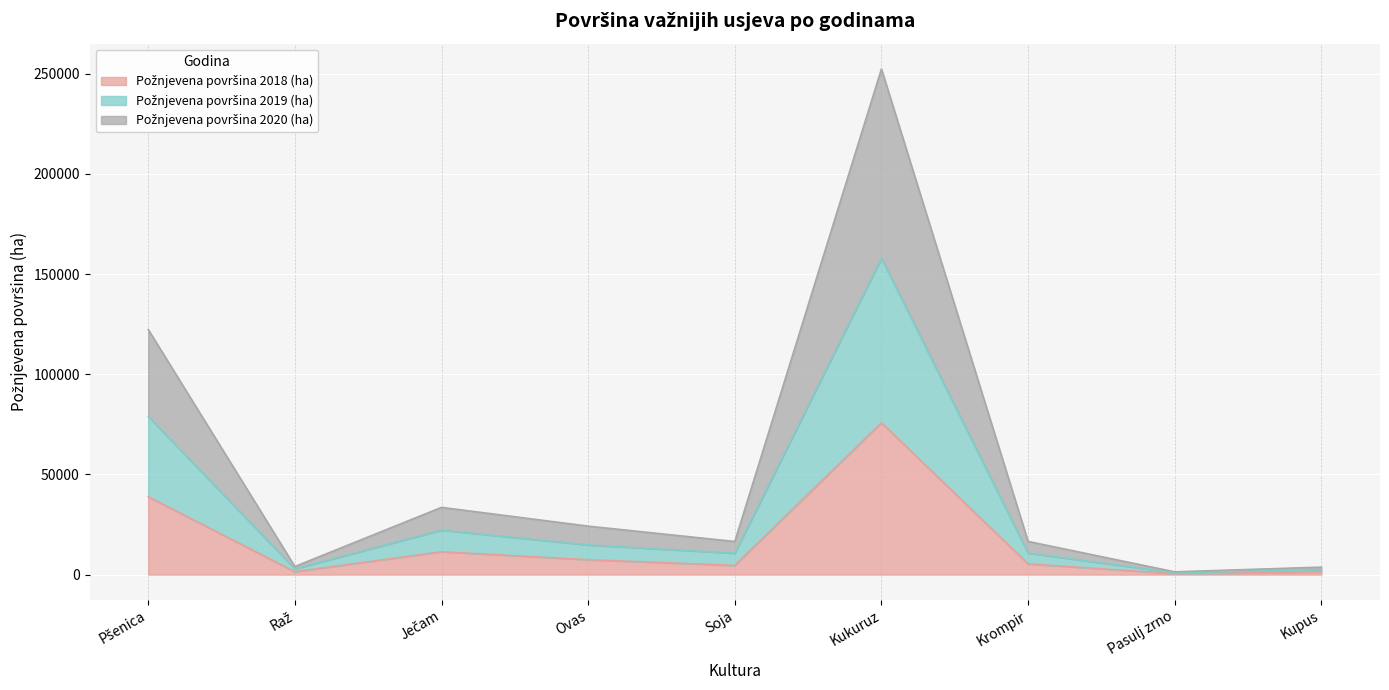

List the labels in order of Požnjevena površina 2020 (ha) value, smallest first.

Pasulj zrno, Kupus, Raž, Soja, Krompir, Ovas, Ječam, Pšenica, Kukuruz